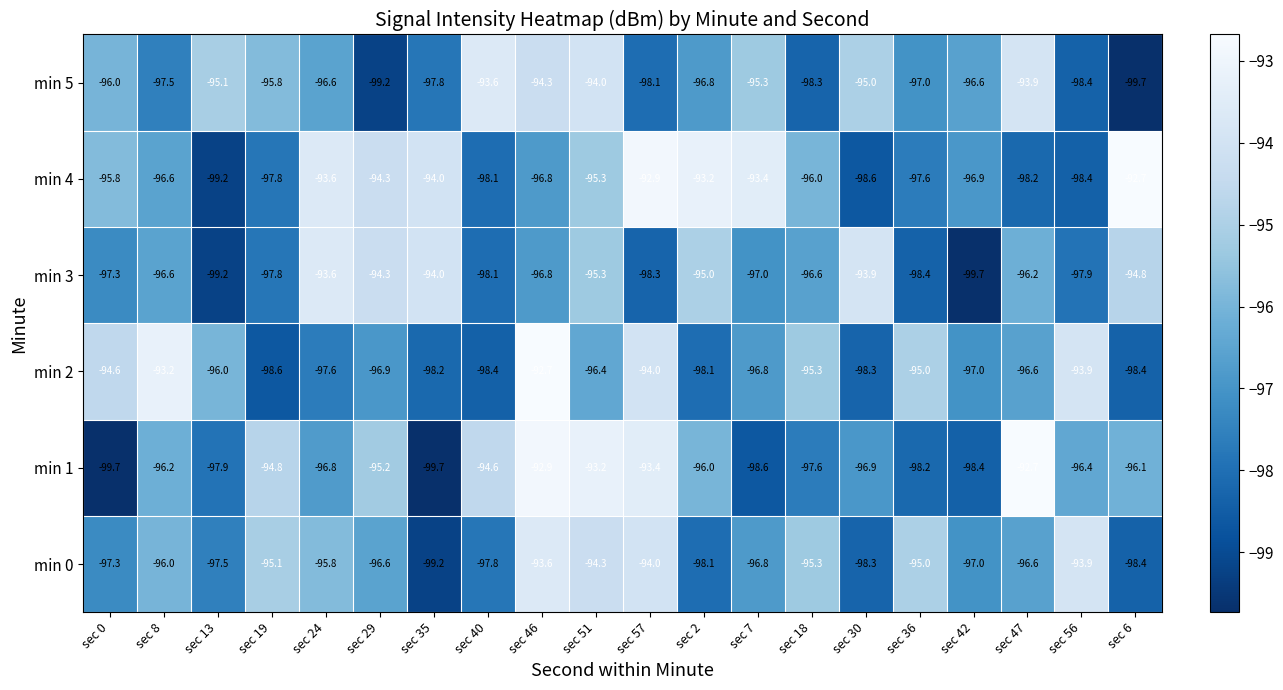

What is the greatest value displayed?

-92.7